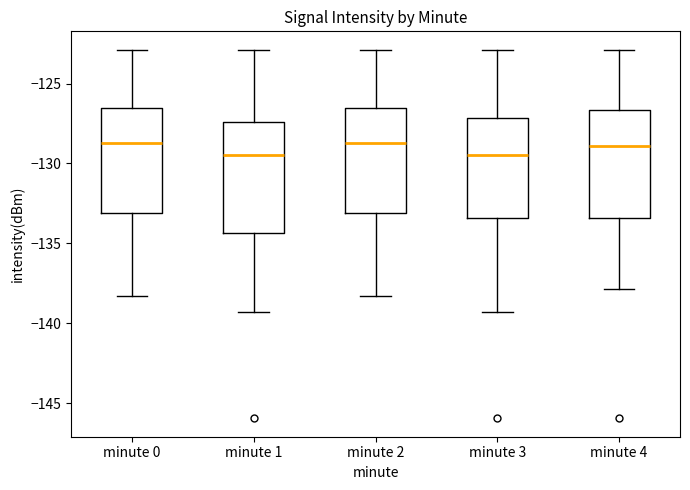

Reading left to right, transcribe this box plot: for each box, give where its median line is, the range the box spans, and where its two whiskers end, as read against the y-axis. The values are not printed on the chart, so give them approximately, as read against the axis.

minute 0: median -128.5, box -133.0 to -126.5, whiskers -138.5 to -123.0
minute 1: median -129.5, box -134.5 to -127.5, whiskers -139.5 to -123.0
minute 2: median -128.5, box -133.0 to -126.5, whiskers -138.5 to -123.0
minute 3: median -129.5, box -133.5 to -127.0, whiskers -139.5 to -123.0
minute 4: median -129.0, box -133.5 to -126.5, whiskers -138.0 to -123.0